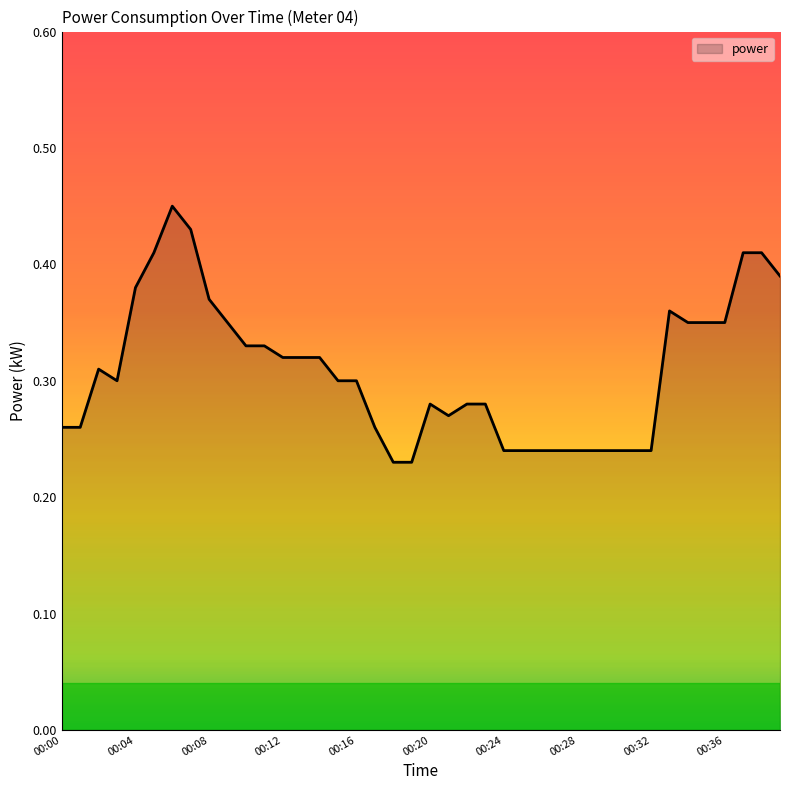

How many categories are shown in the chart?

40